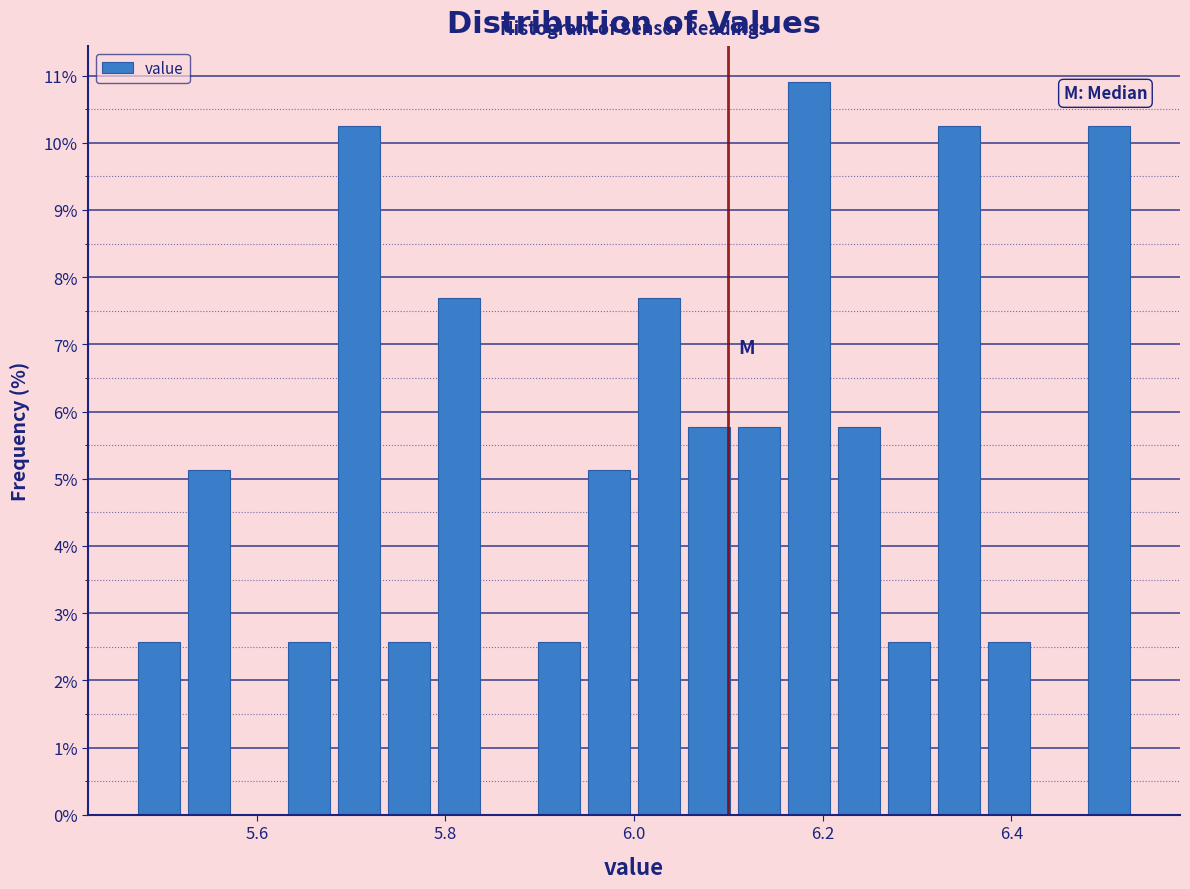

Read against the x-axis, roughly where is the centre of the tallest bar?

6.18